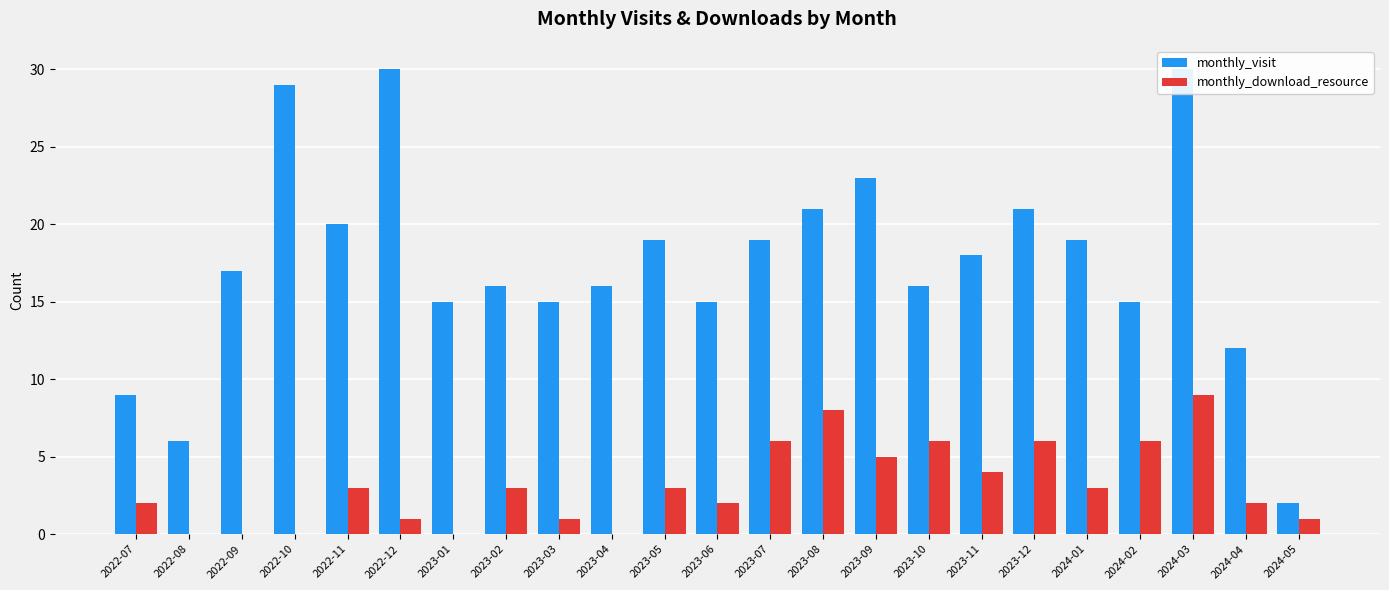

What is the total value across all series at 2023-08?

29